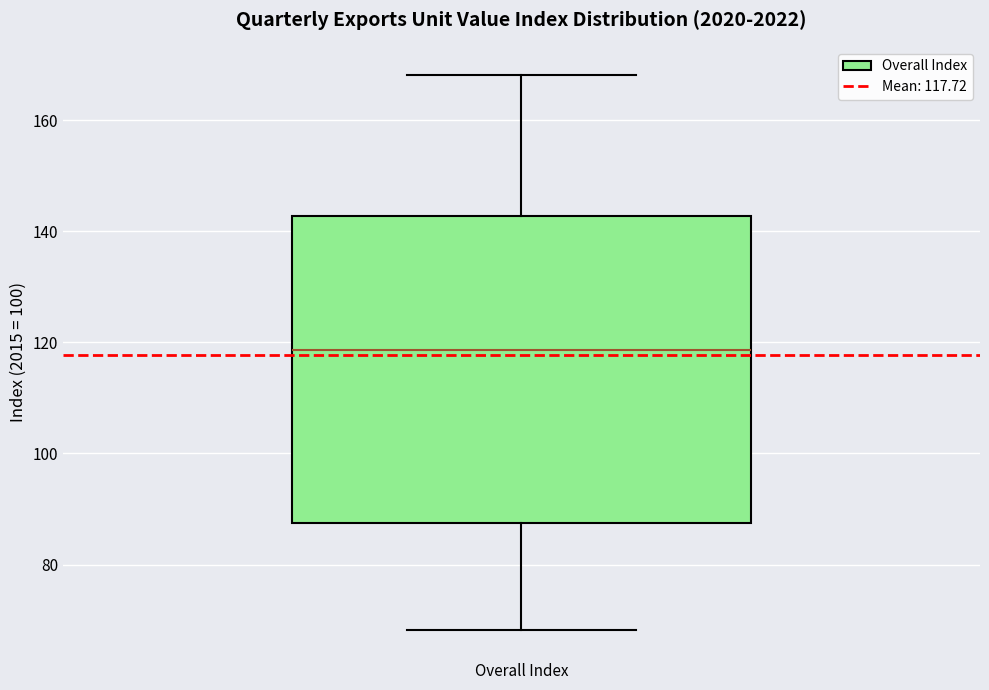

Read this box plot against the y-axis: the position of the median line, the range covered by the box, and the ends of both whiskers. The values are not printed on the chart, so give them approximately, as read against the axis.

median 118, box 88 to 142, whiskers 68 to 168